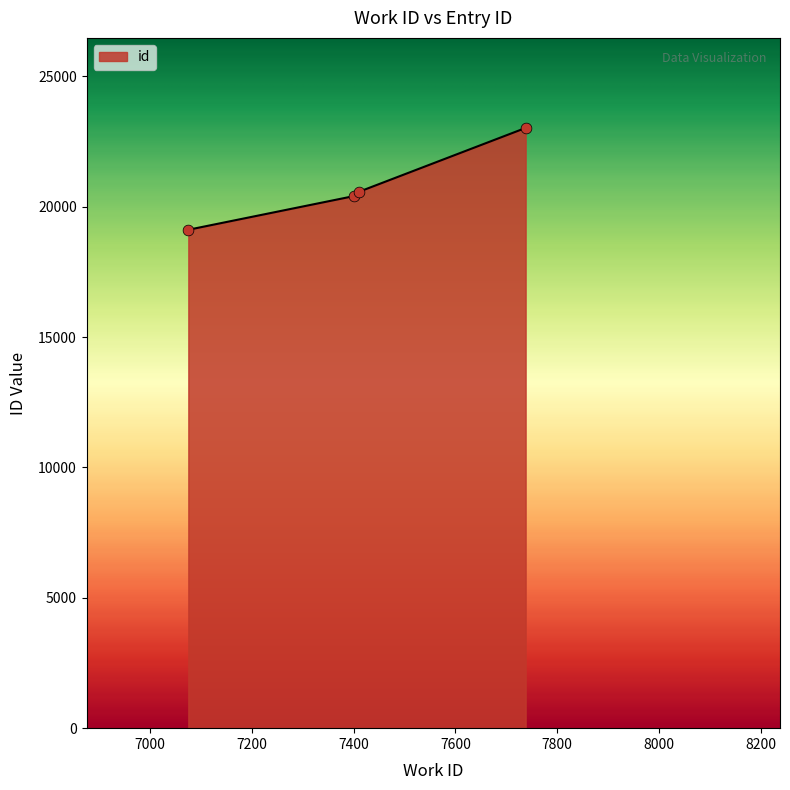

What is the minimum value shown in the chart?

19113